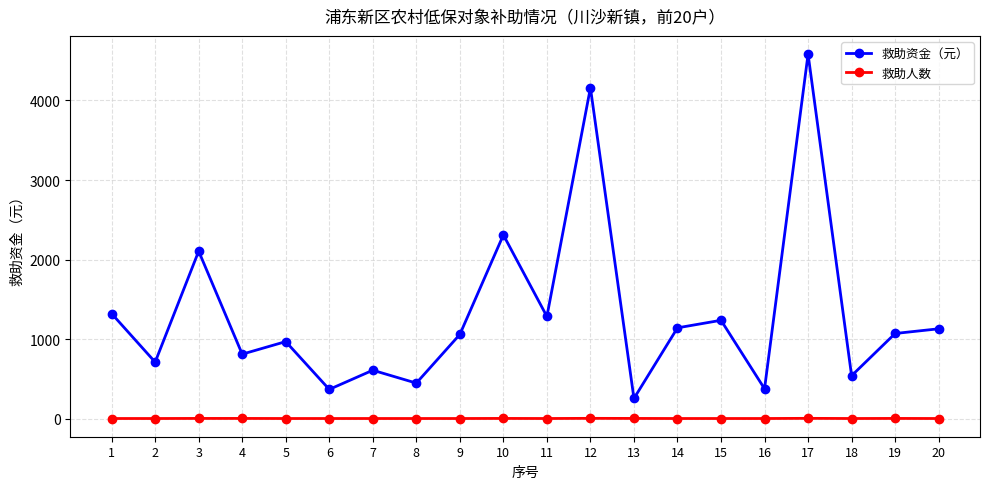

List the series in order of their peak value, highest first.

救助资金（元）, 救助人数